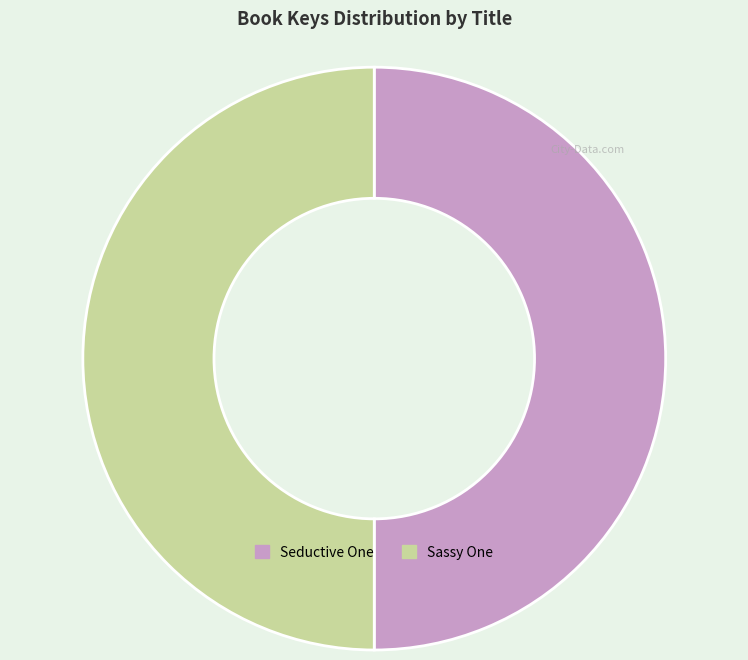

True or false: Seductive One accounts for 50% of the total.

True